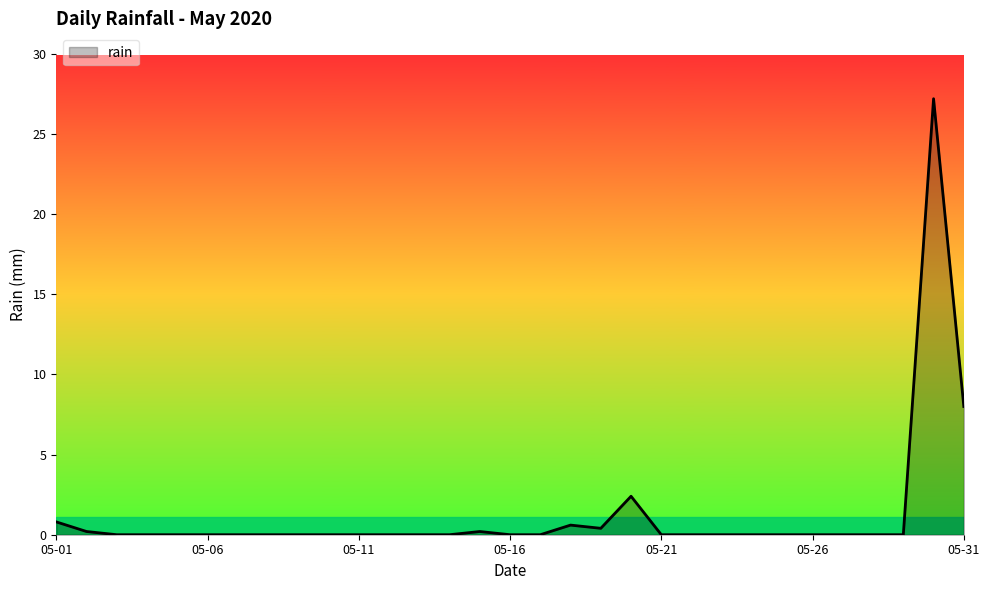

What is the greatest value displayed?

27.2